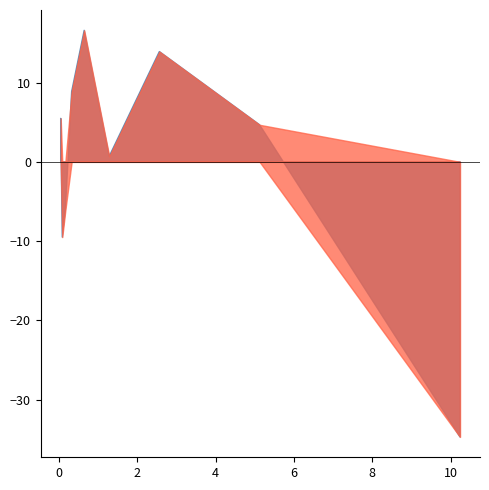

How many points are higher than both their immediate neighbors (excluding endpoints)?

2